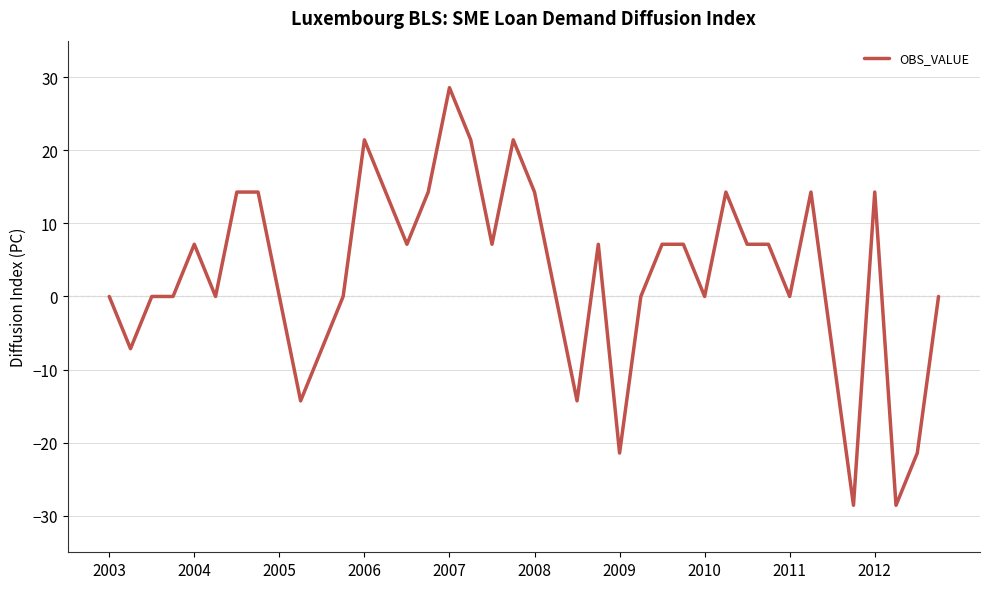

What is the difference between the second highest and second lowest values?

50.0